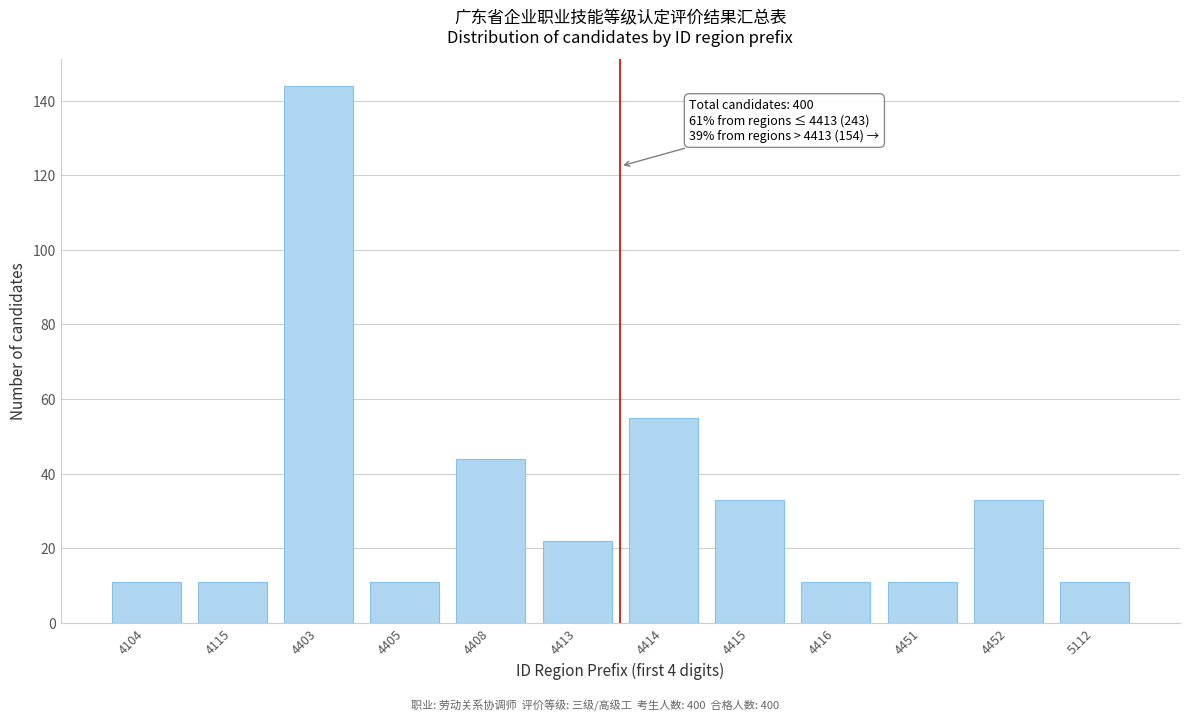

Reading left to right, list all the values displayed in this chart.

4104=11	4115=11	4403=144	4405=11	4408=44	4413=22	4414=55	4415=33	4416=11	4451=11	4452=33	5112=11